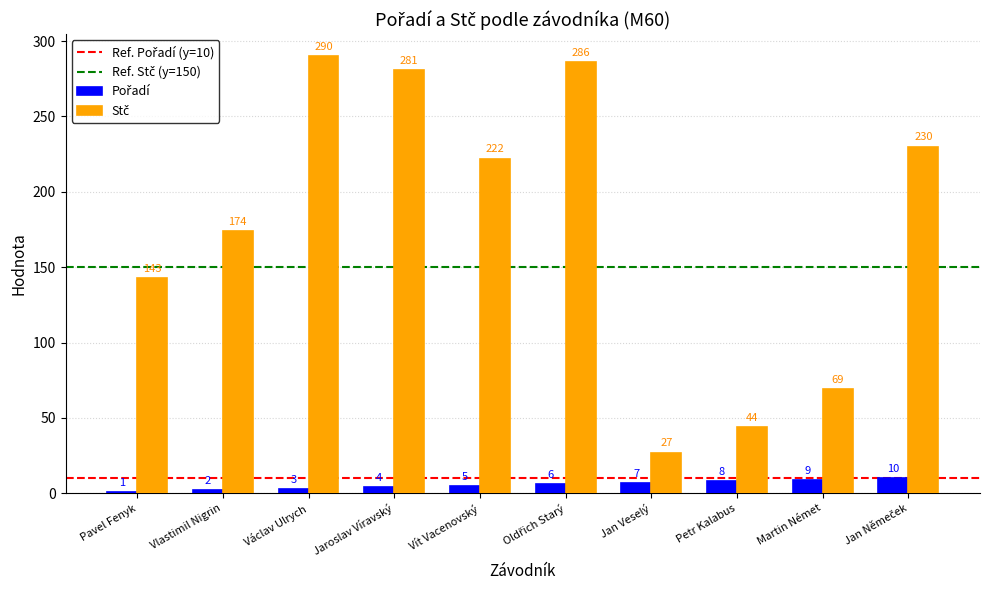

How many data points does each series have?

10